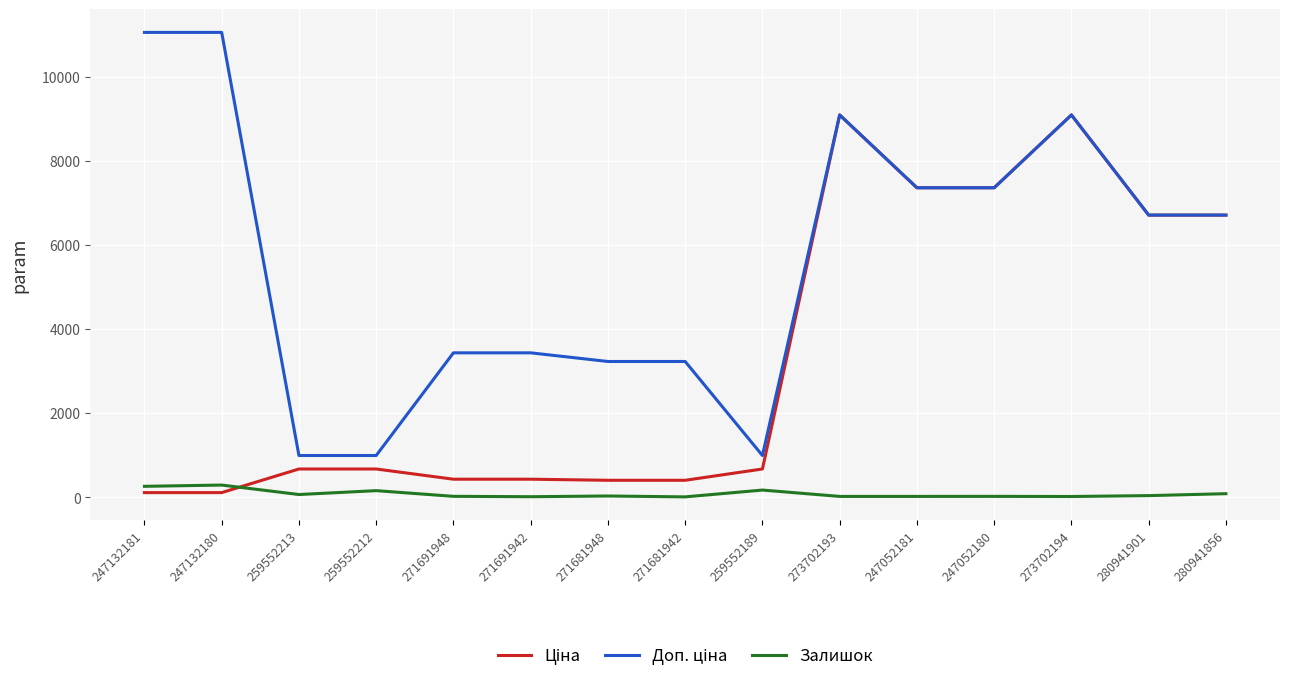

What is the maximum value shown in the chart?

11055.0